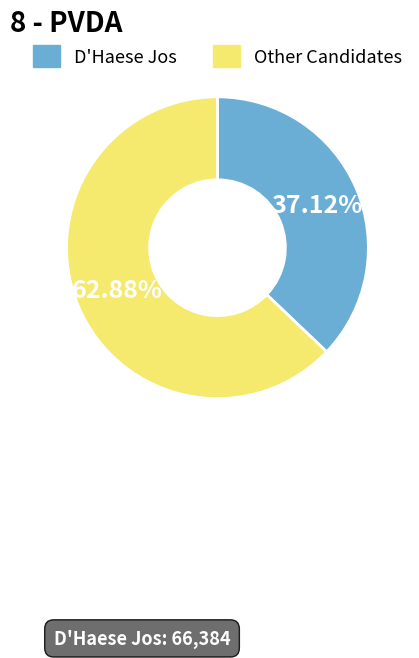

Is there any slice that represents more than half of the pie?

Yes